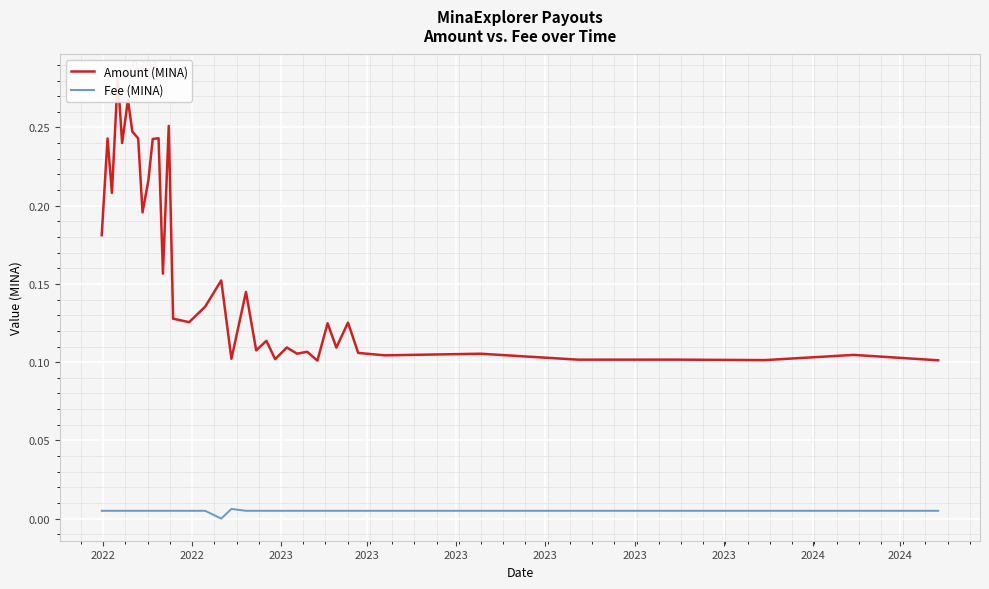

Is the value of Amount (MINA) at 17 greater than the value of Fee (MINA) at 2022?

Yes